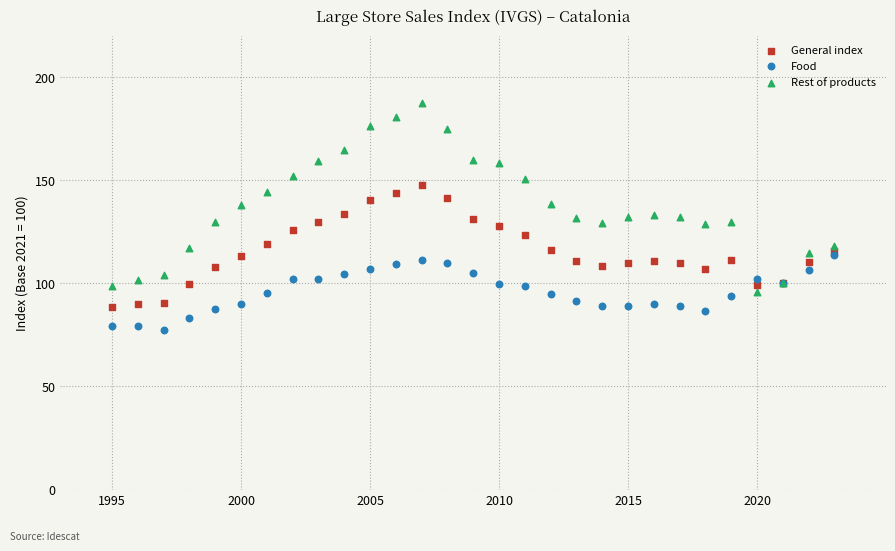

Which series reaches the maximum Y coordinate?

Rest of products